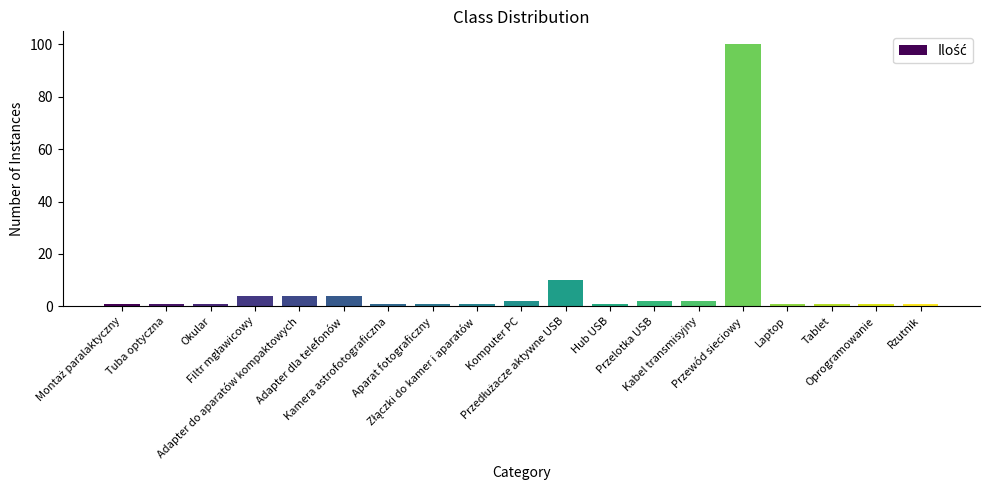

What is the value of the 13th bar from the left?

2